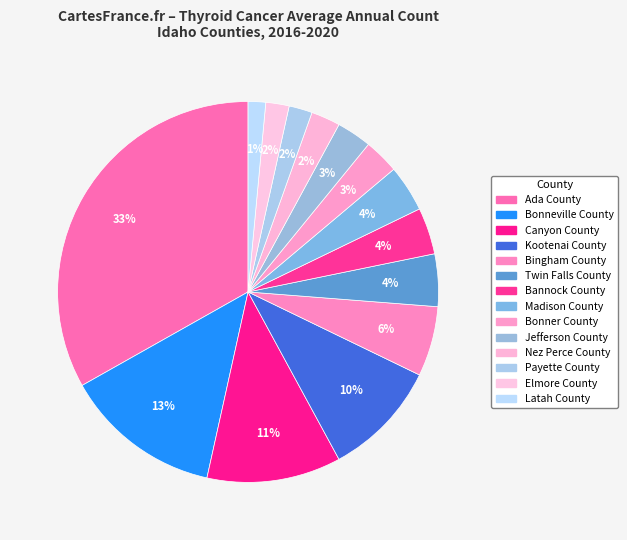

To the nearest percent, what is the difference between the largest and smallest slice percentages?

32%